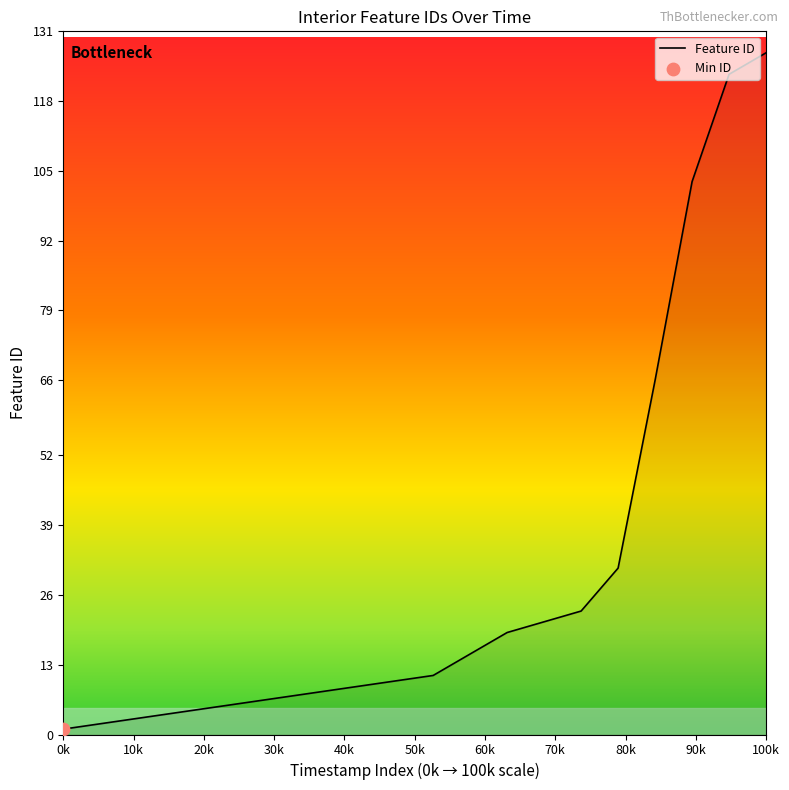

What is the greatest value displayed?

127